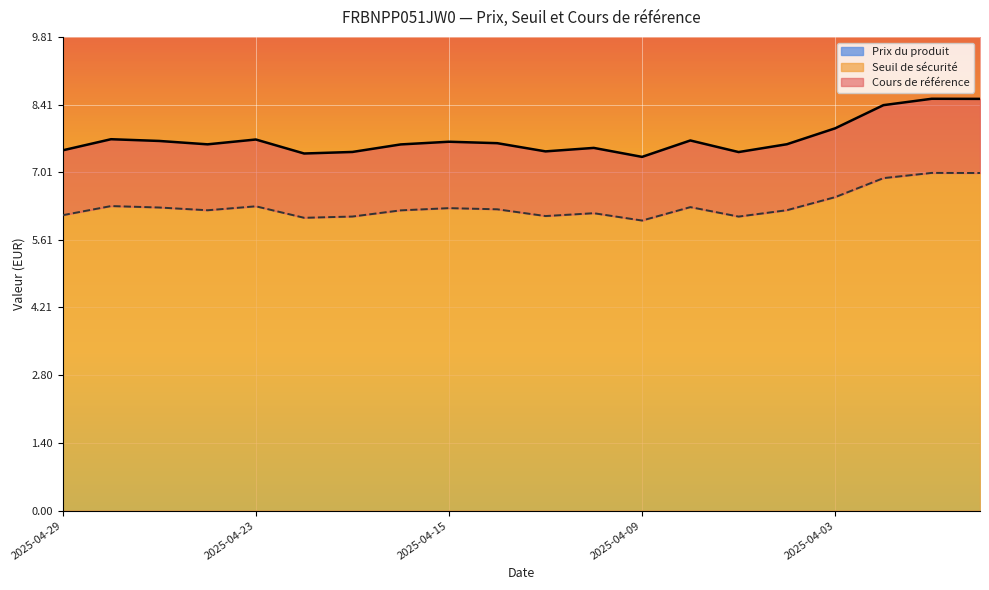

How many lines are shown in the chart?

3